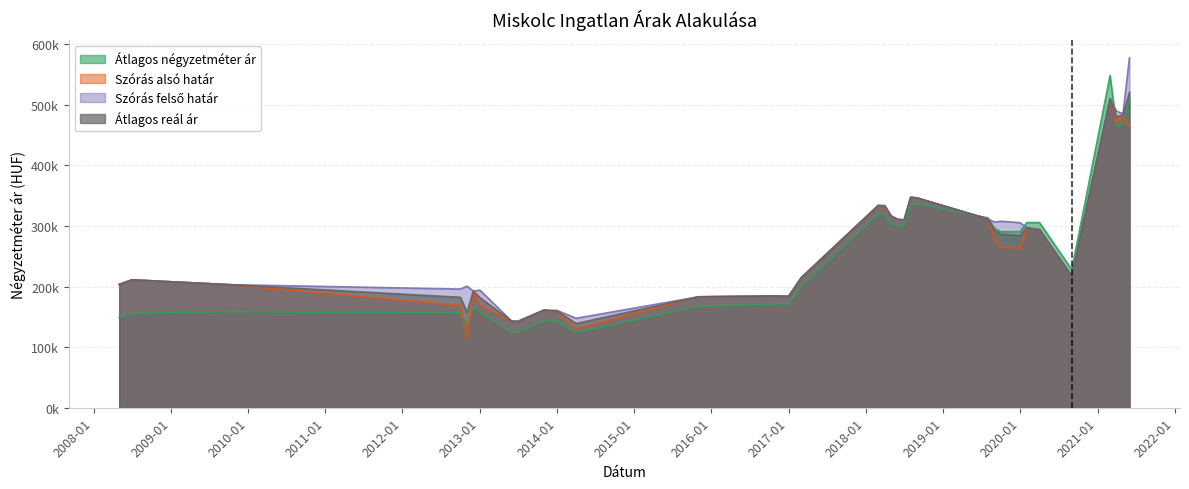

Does the chart display data point markers on the line(s)?

No